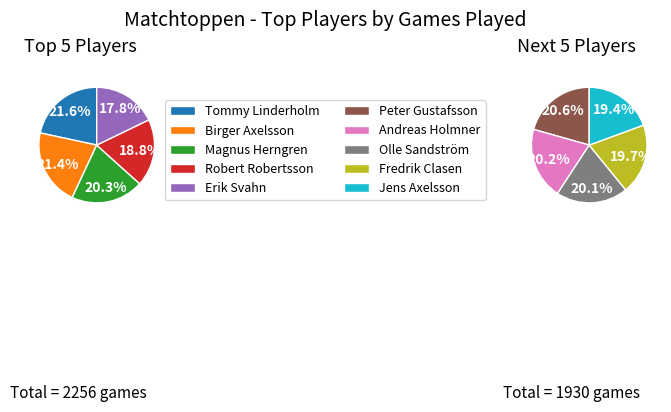

What is the change in value from Magnus Herngren to Erik Svahn?

-56